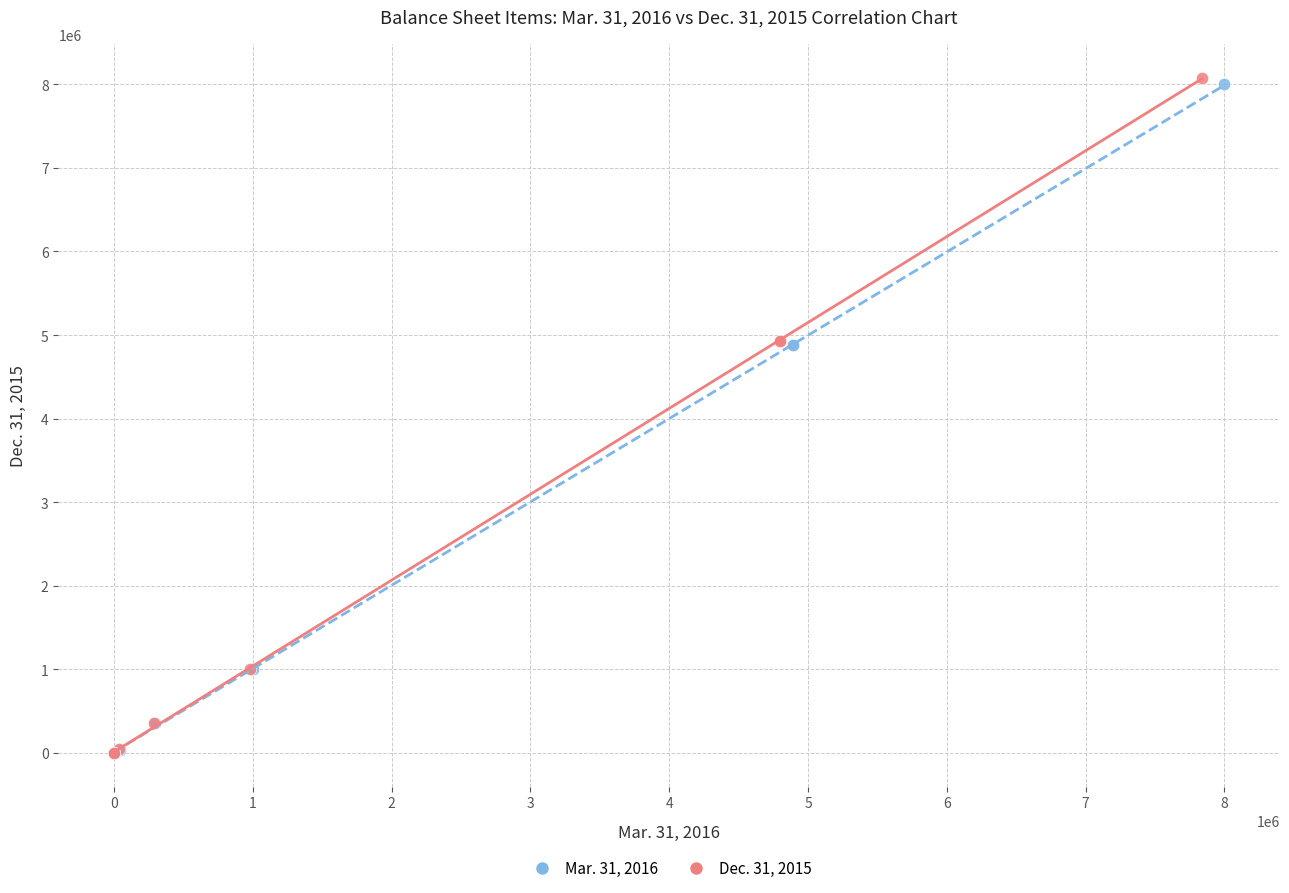

What are all the series names shown in the legend?

Mar. 31, 2016, Dec. 31, 2015